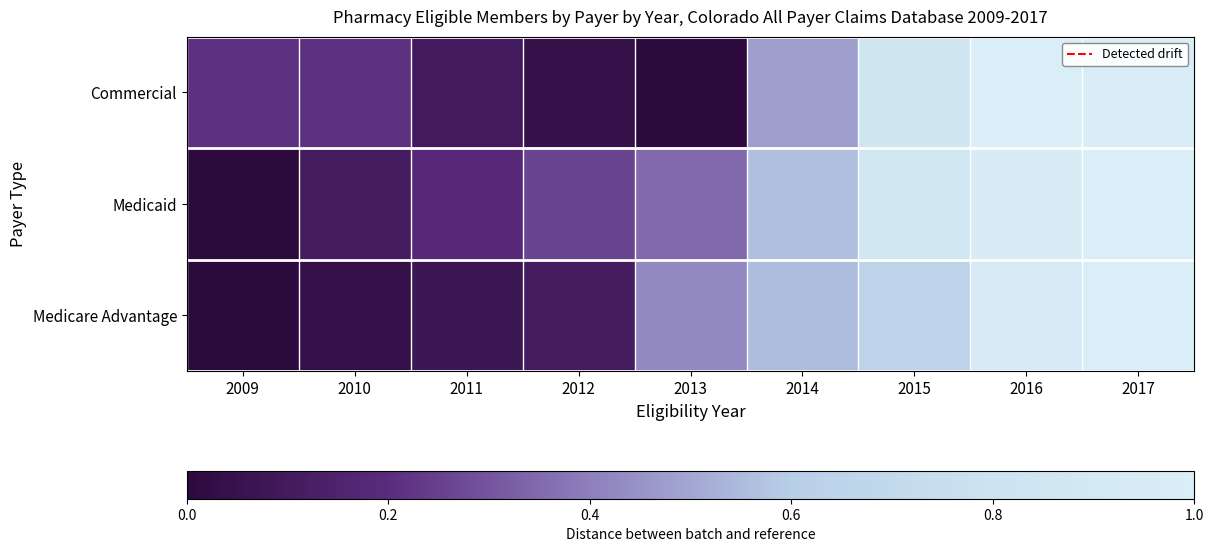

Which series has the largest range (max minus min)?

Commercial